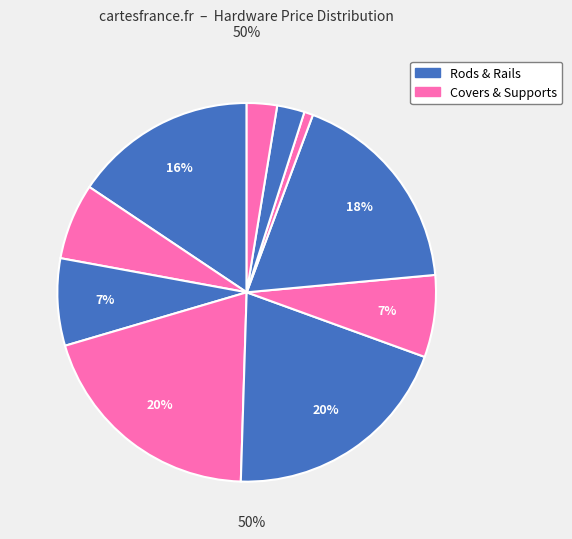

Count the number of slices in the pie.

10